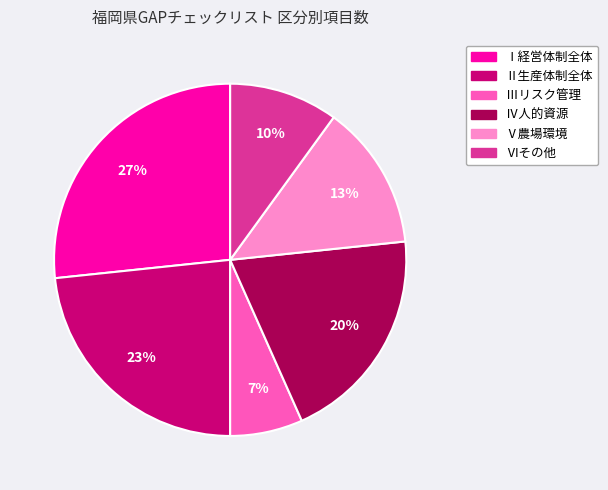

Does any single category account for the majority?

No